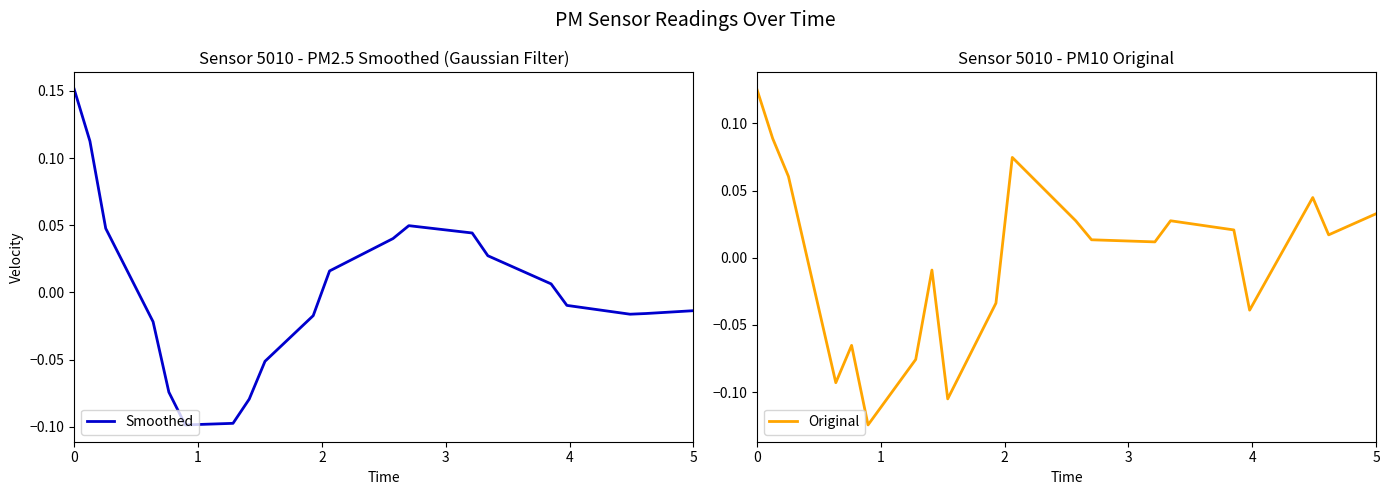

Between 5 and 19, which series saw the biggest shift?

Original